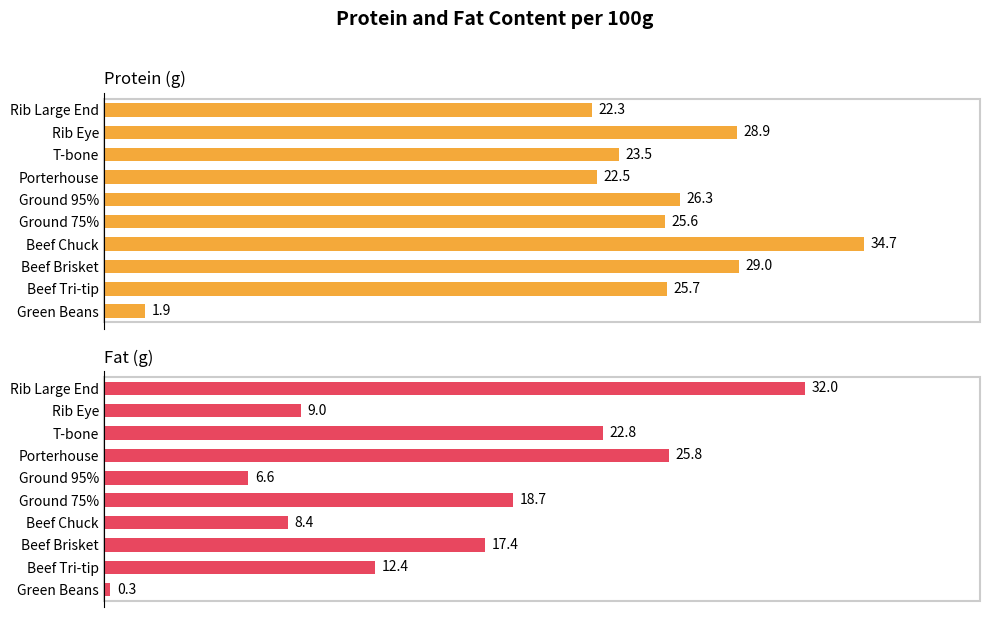

How many bars are there in each group?

2